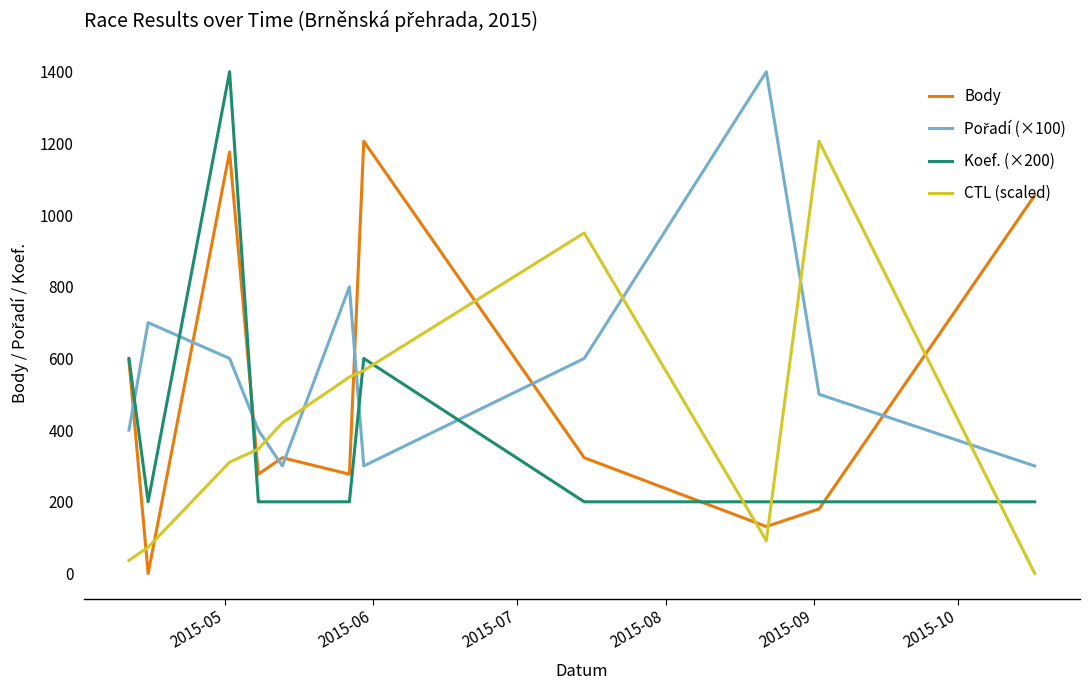

At how many categories does at least one series exceed 913?

6